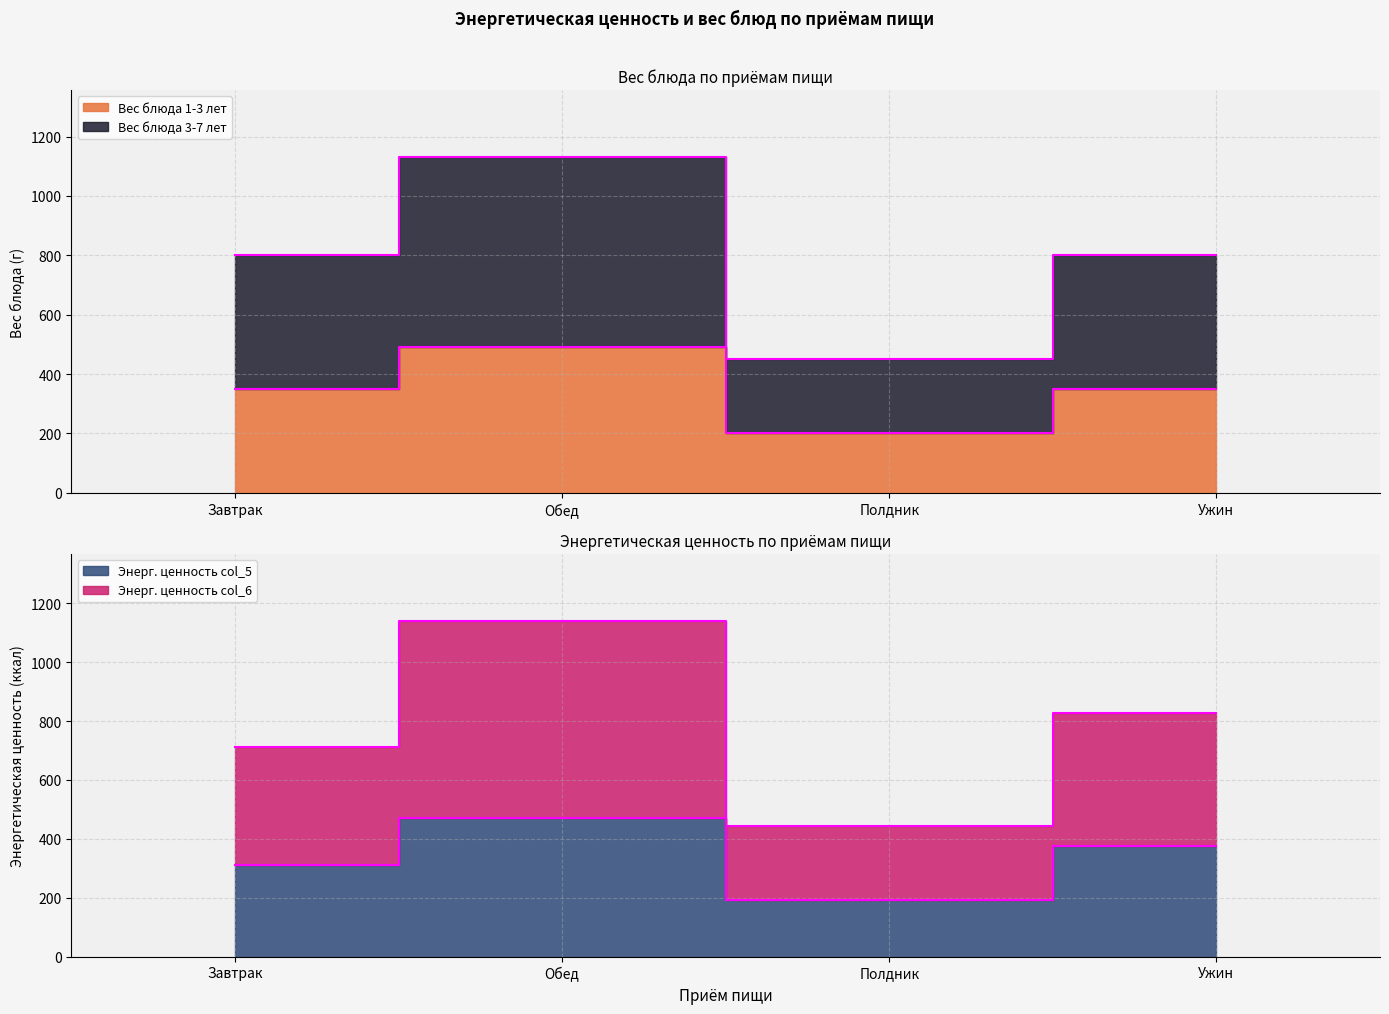

True or false: Вес блюда 3-7 лет has a value of 800.0 at Ужин.

True